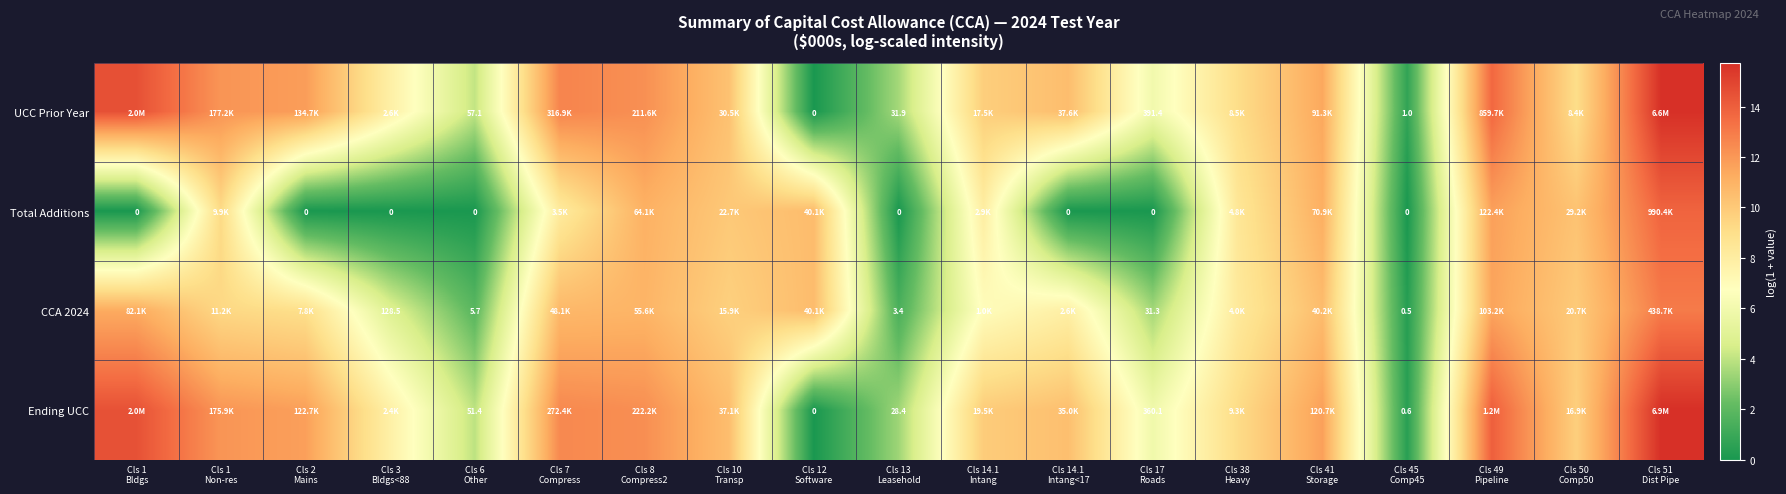

What is the minimum value for CCA 2024?

0.4